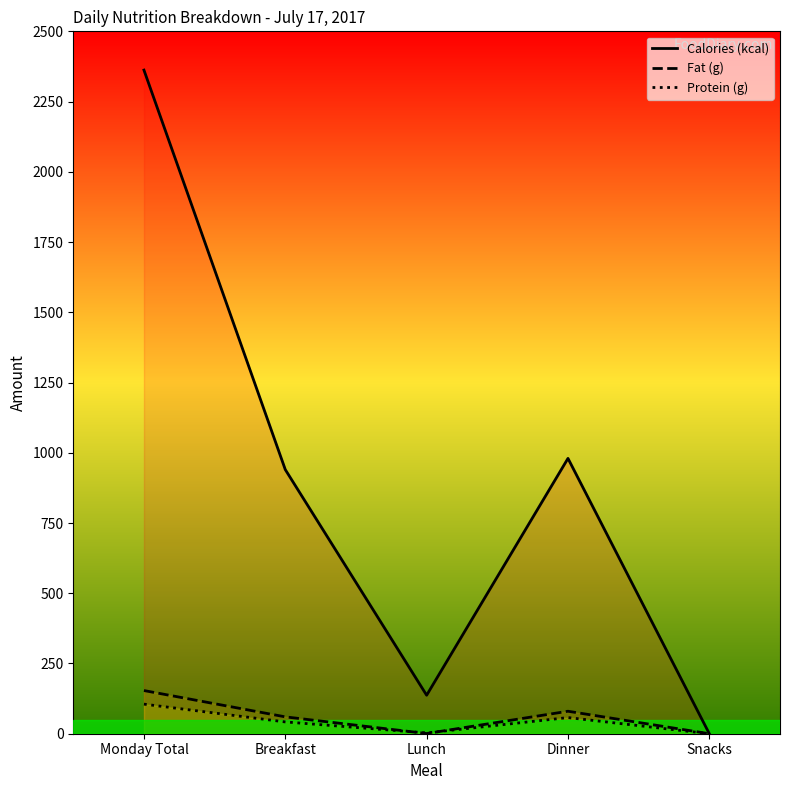

At how many categories does at least one series exceed 230?

3